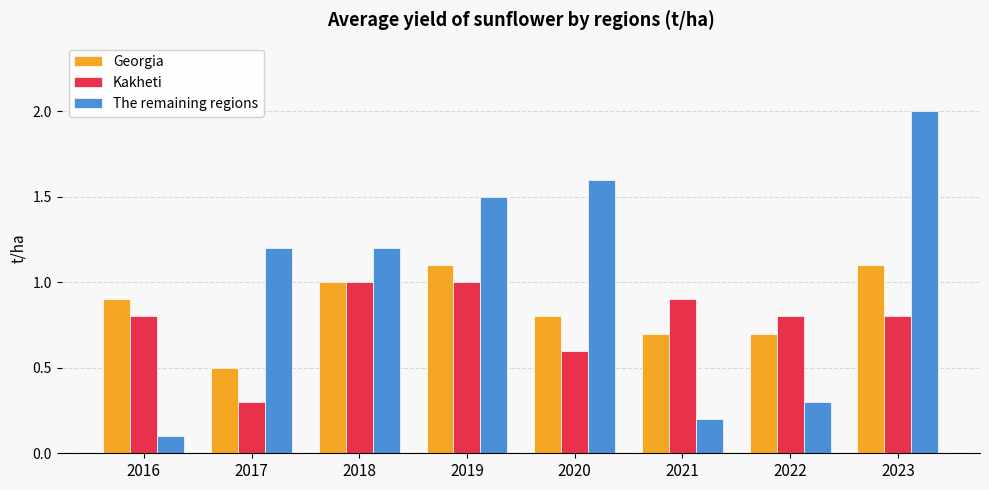

Count the number of categories in the chart.

8